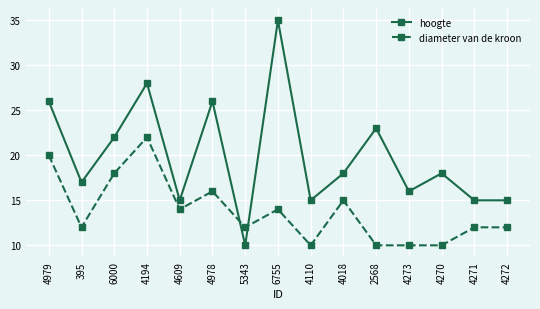

At which label does hoogte first exceed 18?

4979